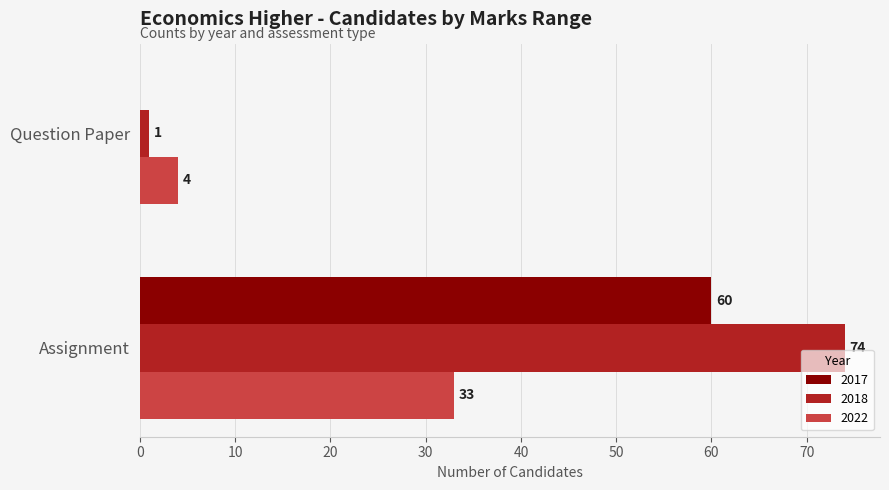

How many categories are shown in the chart?

2